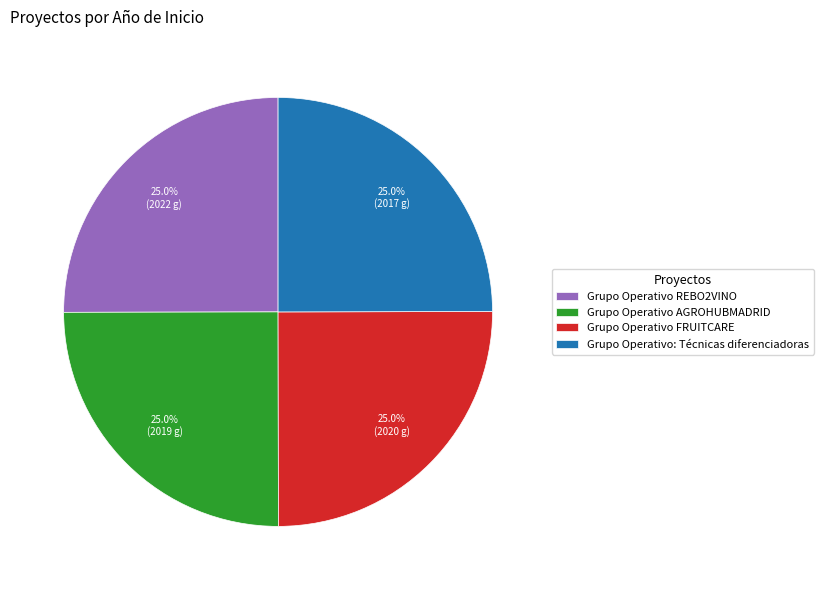

Approximately how many times larger is the value at Grupo Operativo AGROHUBMADRID compared to Grupo Operativo FRUITCARE?

1.0